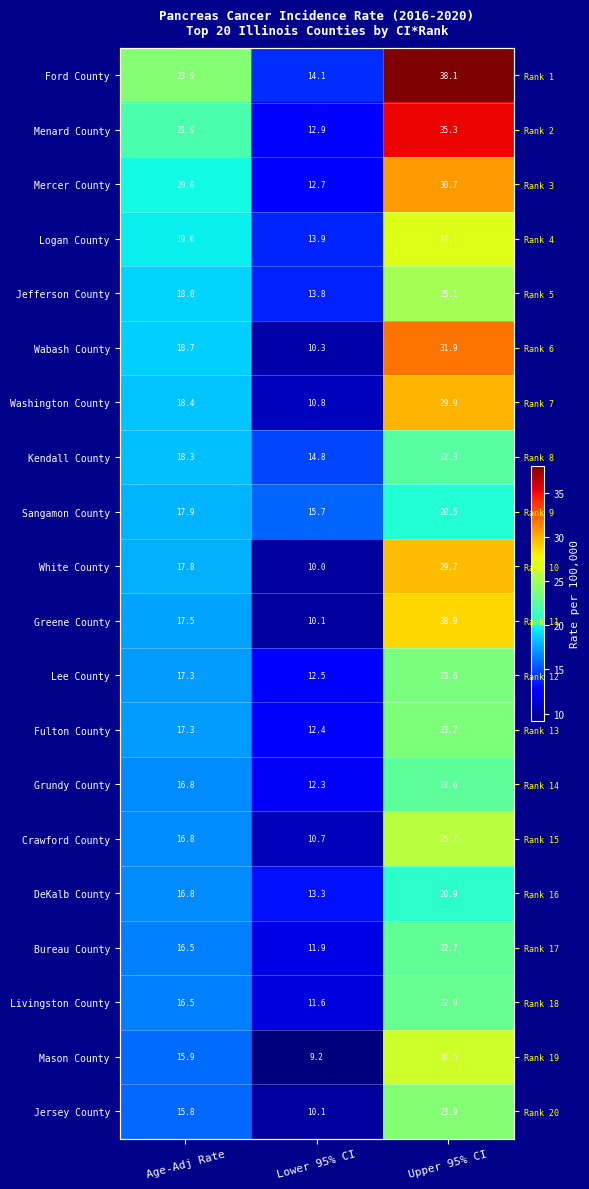

True or false: Crawford County has a value of 17.8 at Lower 95% CI.

False